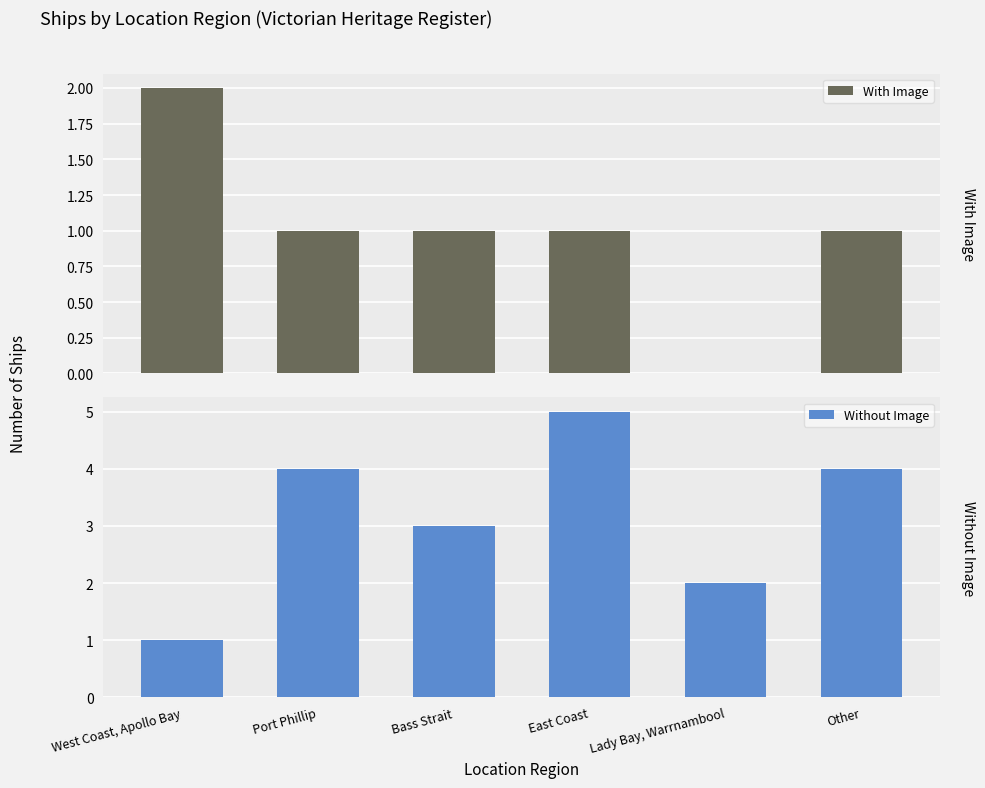

Is the value of With Image at West Coast, Apollo Bay greater than the value of Without Image at Port Phillip?

No